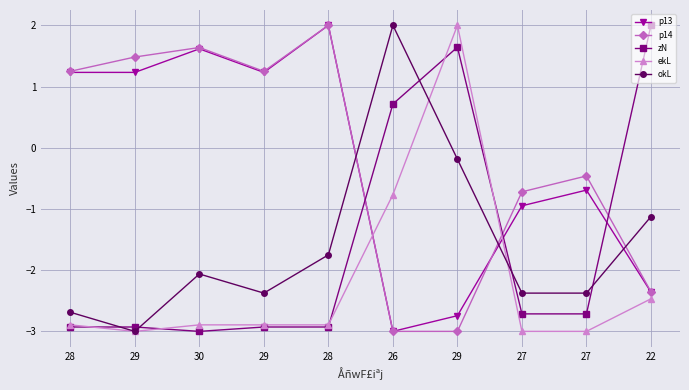

Which series ends up on top after the final intersection of ekL and p14?

p14